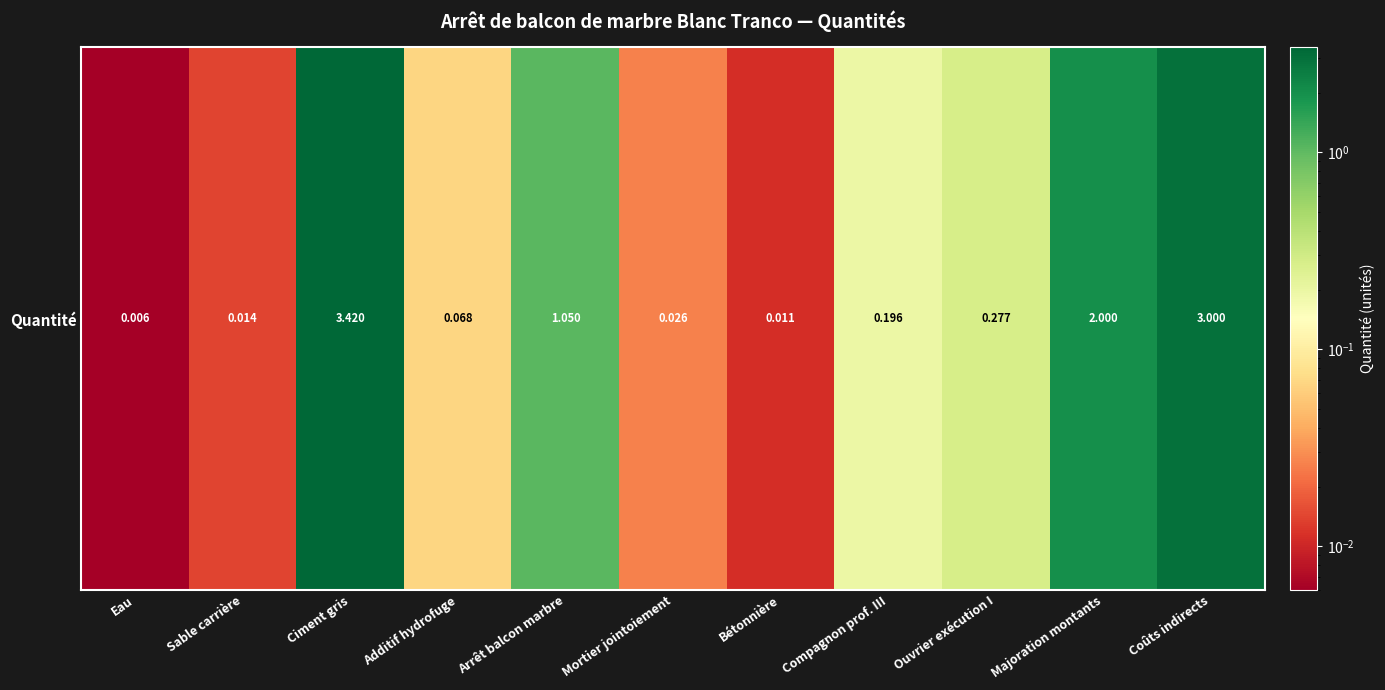

What is the maximum value shown in the chart?

3.4